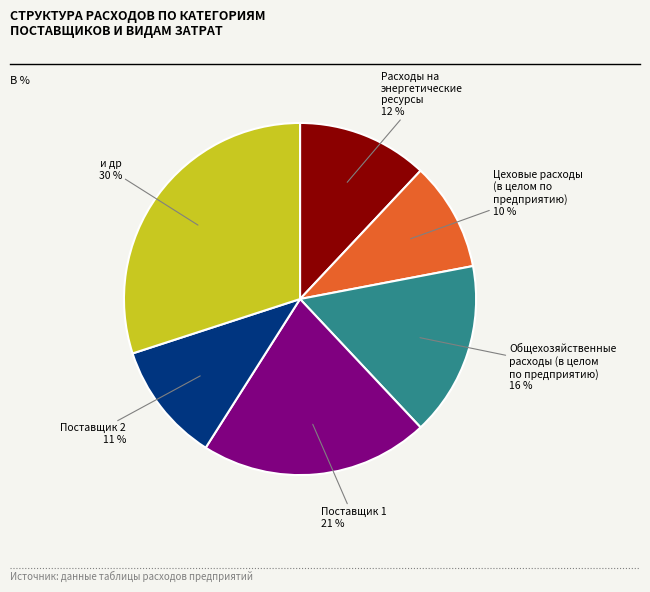

To the nearest percent, what is the average slice percentage?

17%